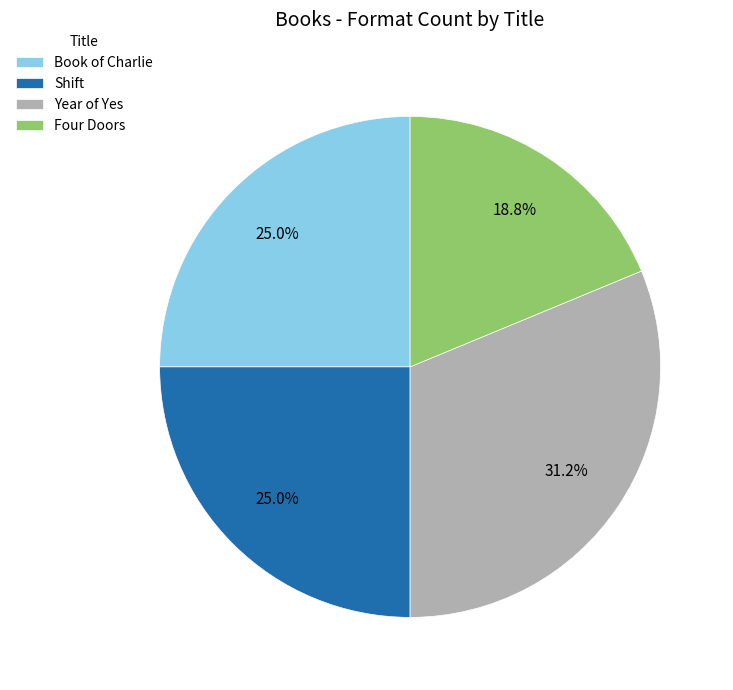

Approximately how many times larger is the value at Book of Charlie compared to Year of Yes?

0.8